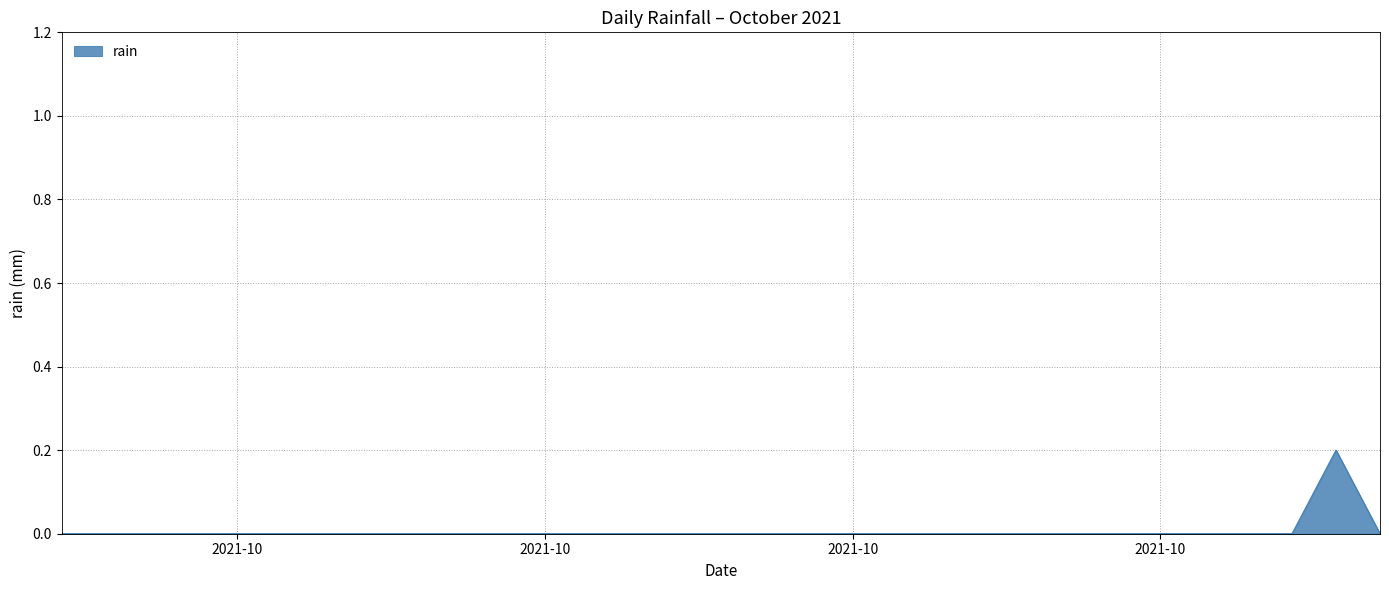

How many interior local peaks (higher than both neighbors) does the data have?

1